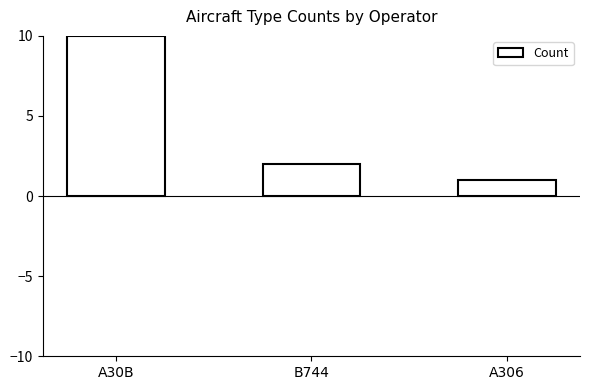

Rank the categories by value from highest to lowest.

A30B, B744, A306